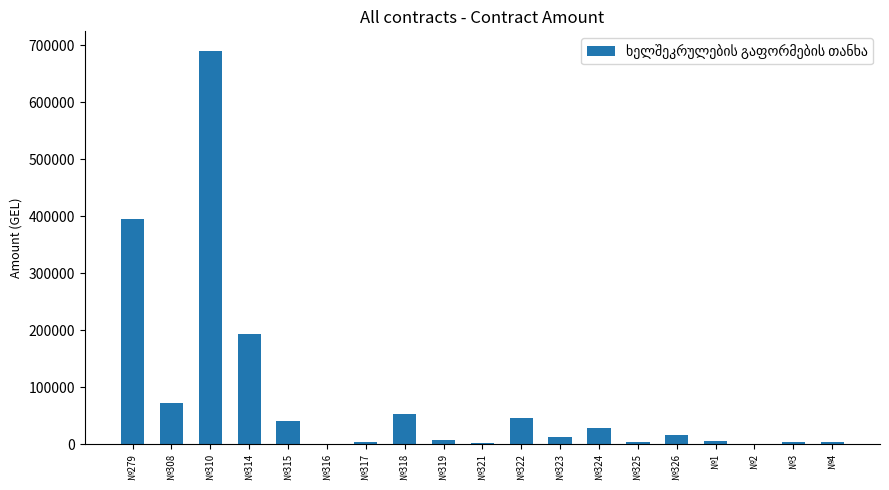

Where is the data nearest to the value 345180?

№279